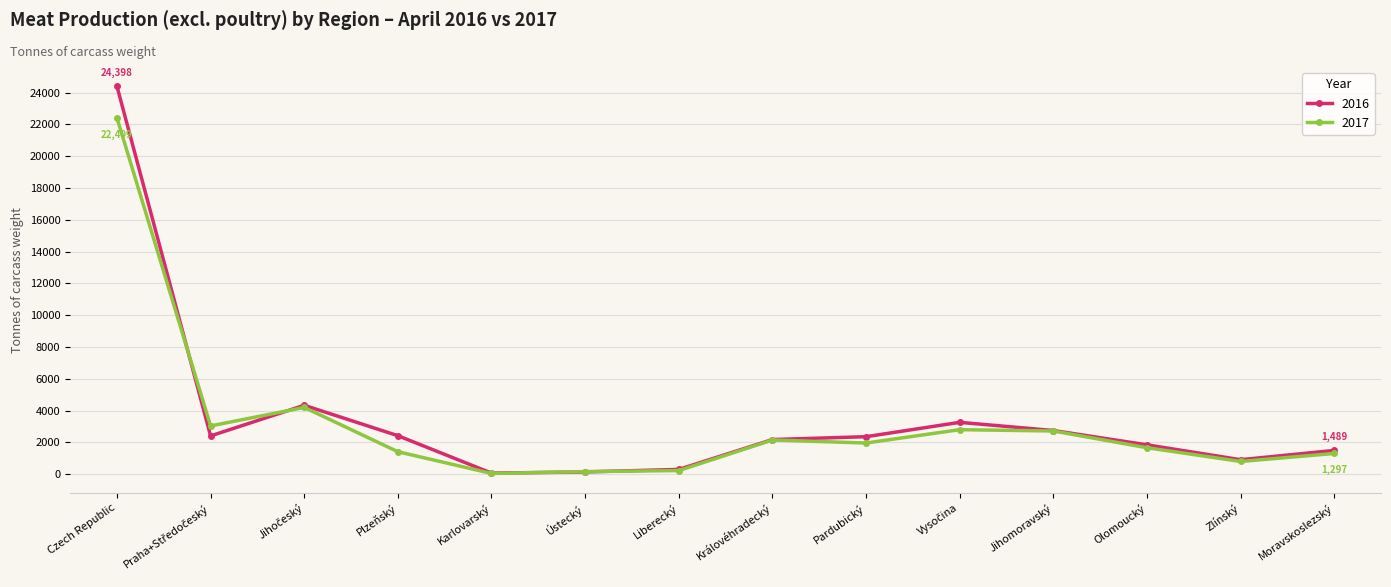

At how many categories does at least one series exceed 13363?

1